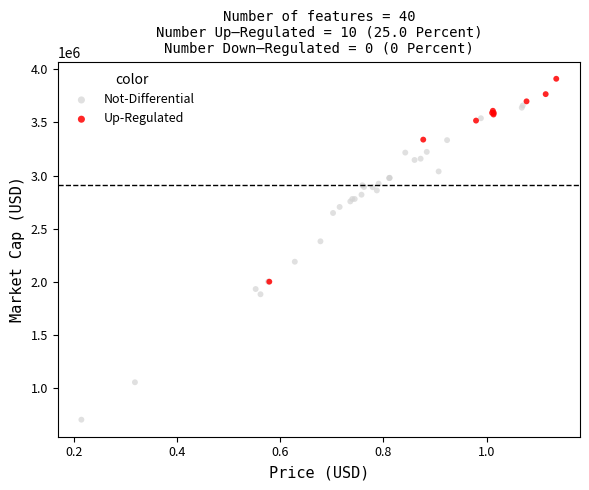

Which series contains the lowest Y value?

Not-Differential